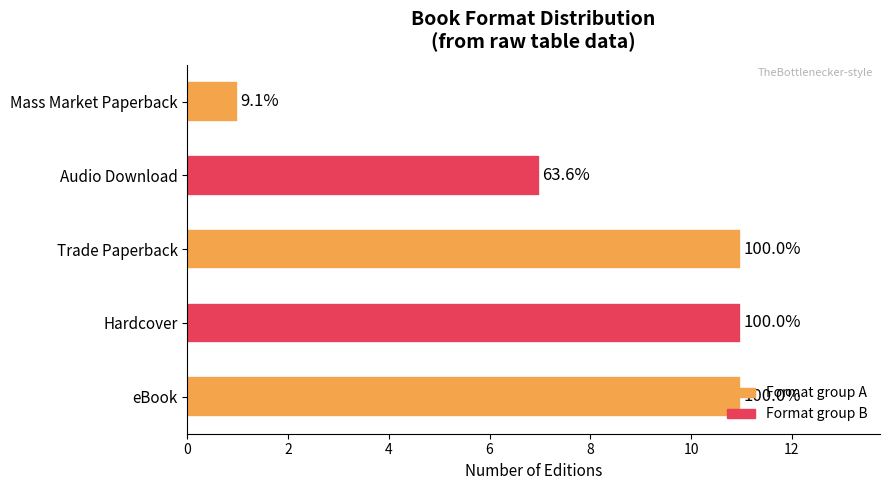

How many bars are there in total?

5